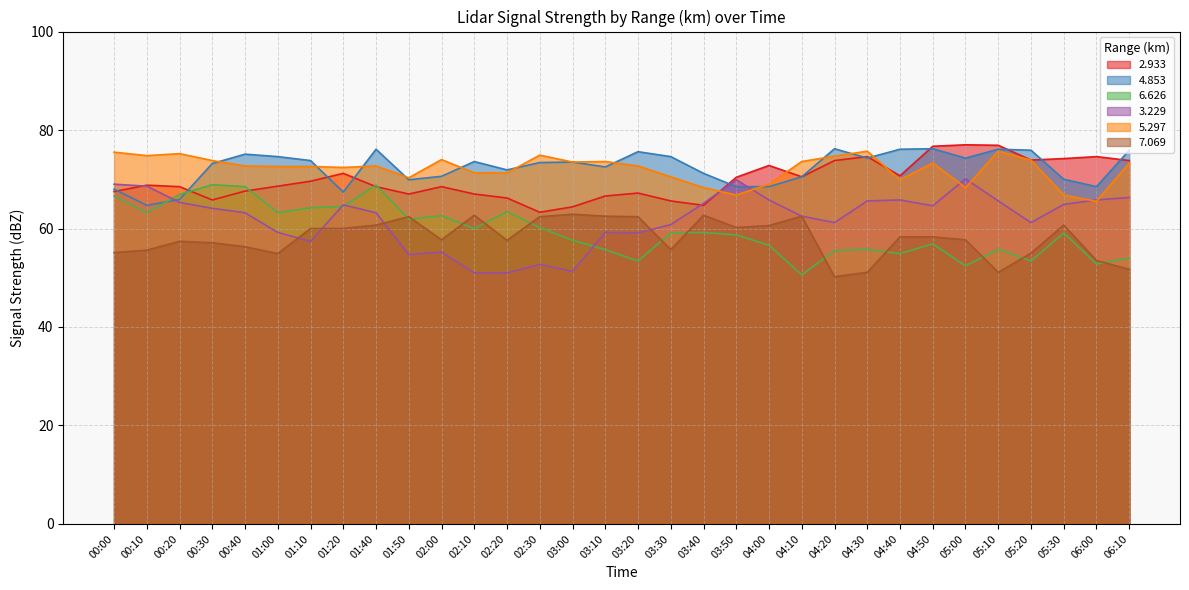

At how many categories does at least one series exceed 52?

32